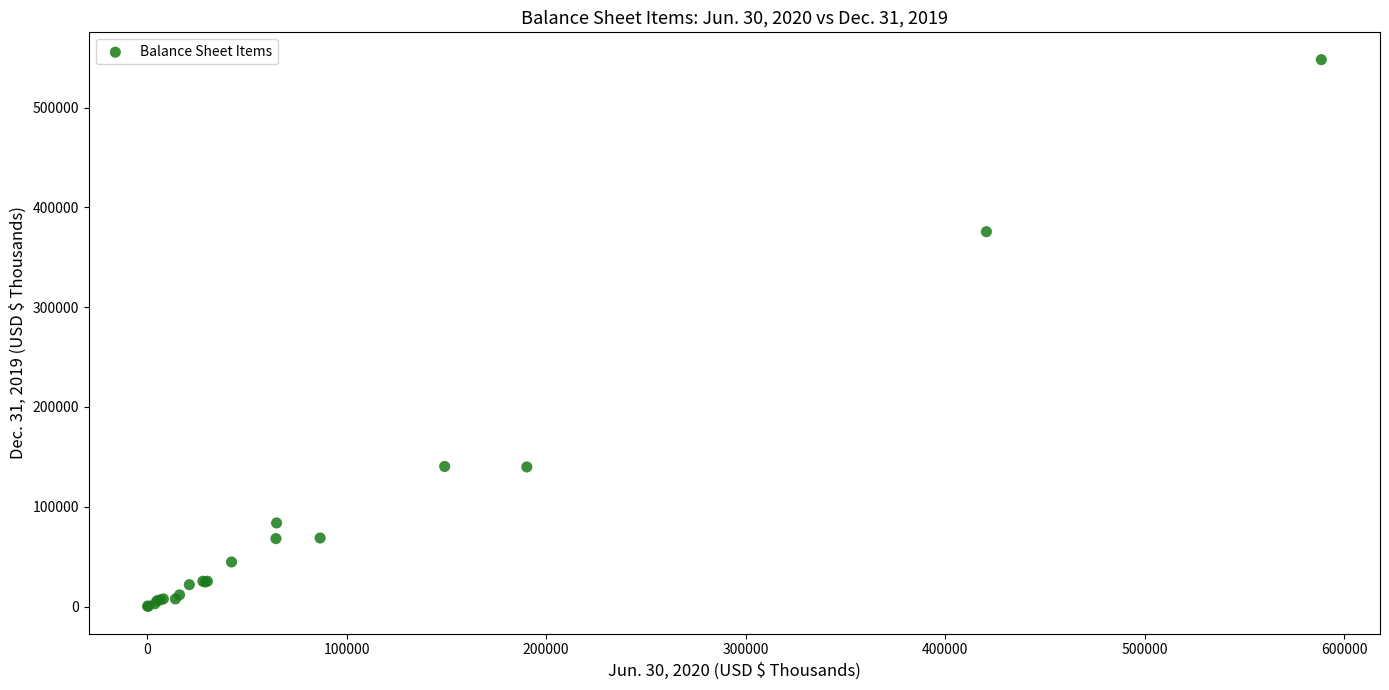

What Y value in the scatter plot is closest to 274194?

375679